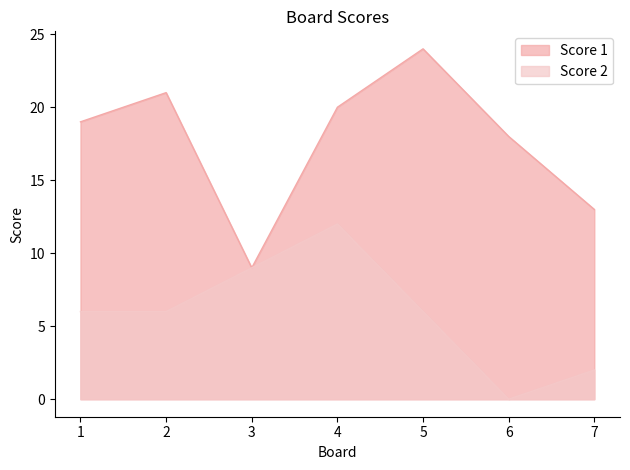

True or false: Score 2 has a value of 8 at 1.

False